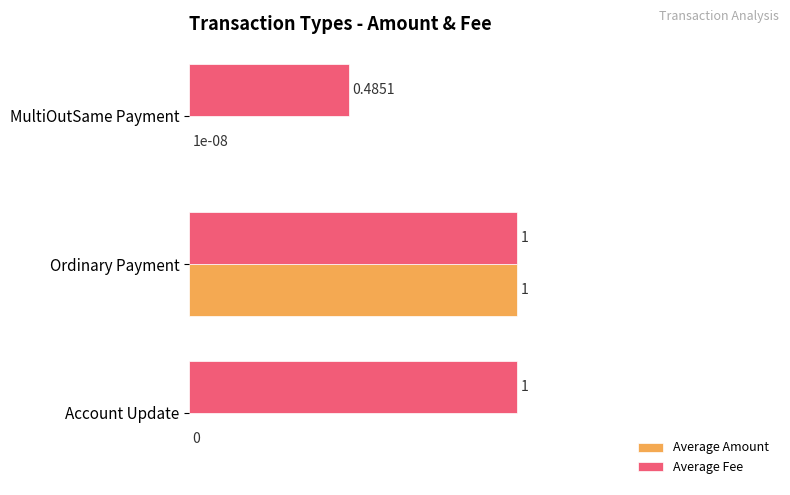

Which series has the largest total across all categories?

Average Fee